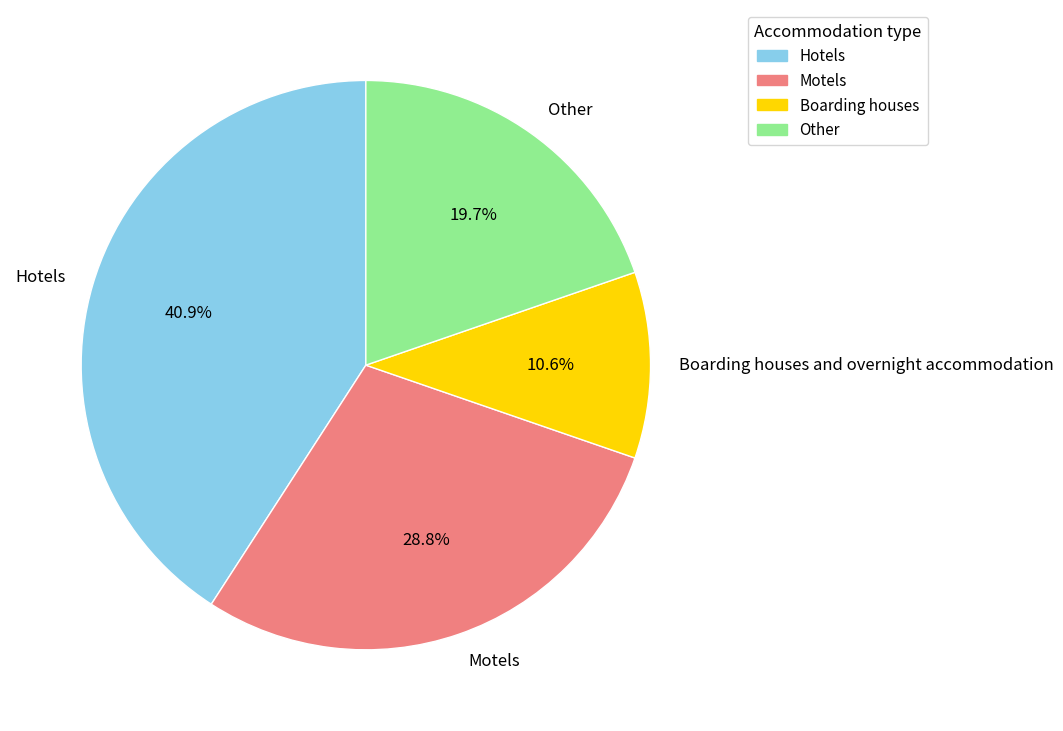

The Other slice represents 20% of the pie. True or false?

True